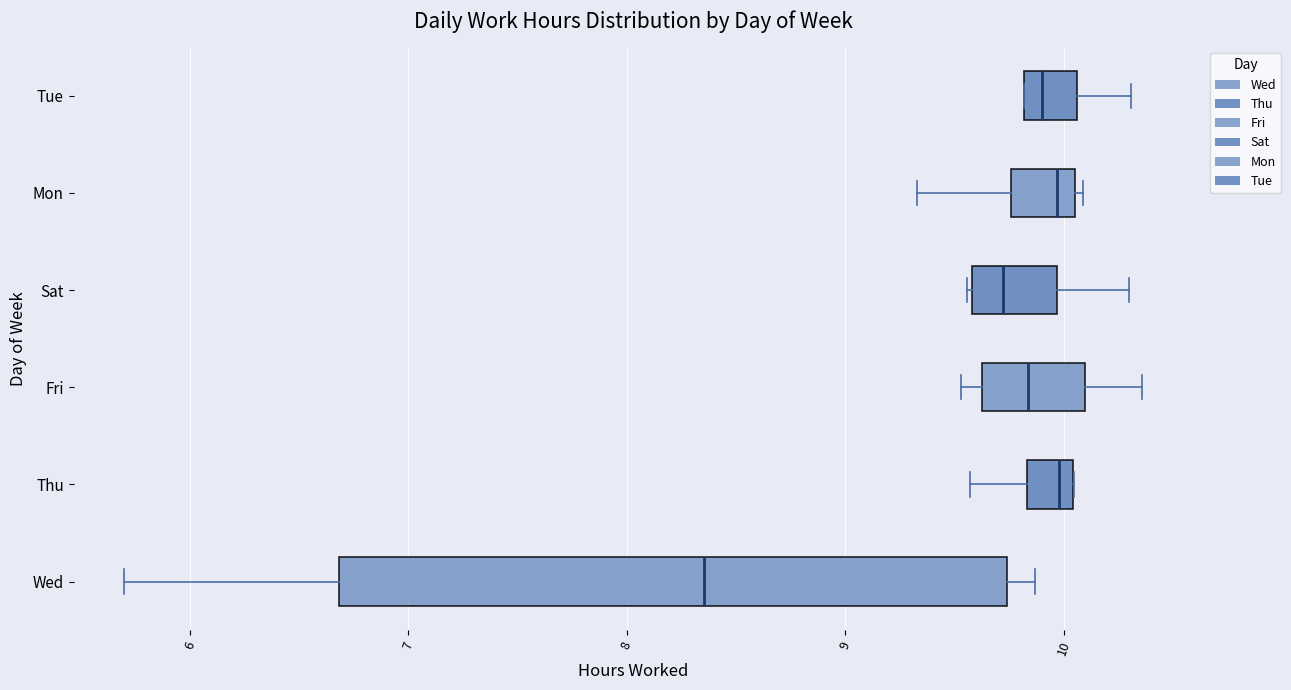

Reading bottom to top, transcribe this box plot: for each box, give where its median line is, the range the box spans, and where its two whiskers end, as read against the x-axis. The values are not printed on the chart, so give them approximately, as read against the axis.

Wed: median 8.4, box 6.7 to 9.7, whiskers 5.7 to 9.9
Thu: median 10.0 (just left of the box's right edge), box 9.8 to 10.0, whiskers 9.6 to 10.1
Fri: median 9.8, box 9.6 to 10.1, whiskers 9.5 to 10.4
Sat: median 9.7, box 9.6 to 10.0, whiskers 9.6 to 10.3
Mon: median 10.0, box 9.8 to 10.1, whiskers 9.3 to 10.1 (just right of the box's right edge)
Tue: median 9.9, box 9.8 to 10.1, whiskers 9.8 to 10.3